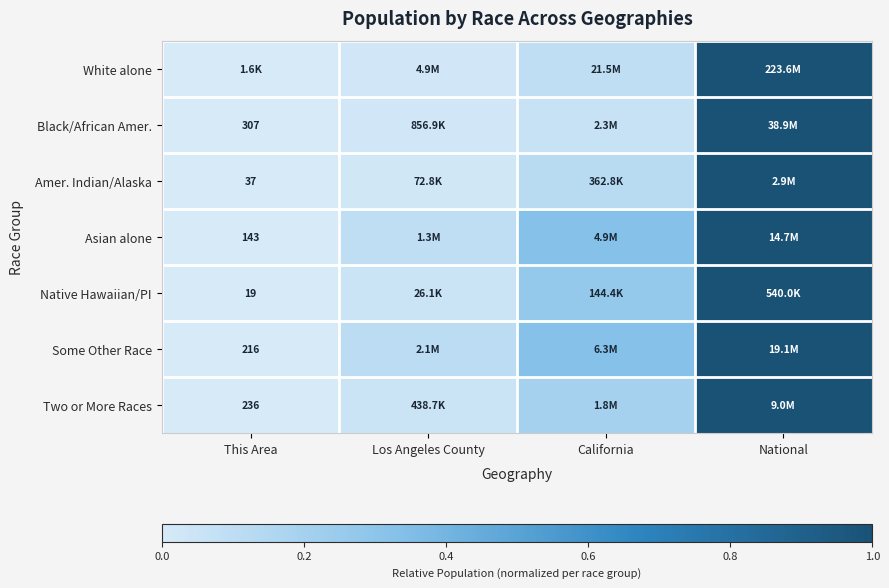

At which category is the sum across all series the highest?

National